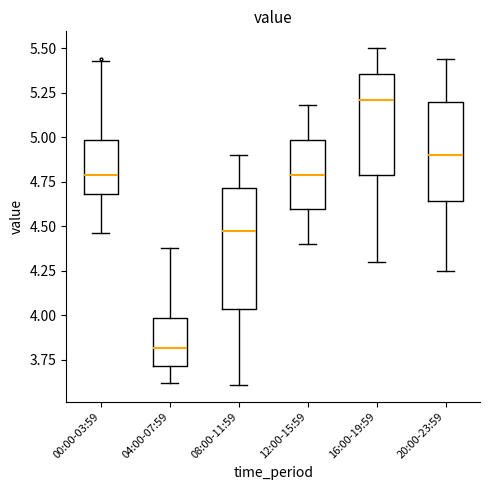

Where does the median line of the box for 12:00-15:59 sit on the y-axis? The values are not printed on the chart, so give them approximately, as read against the axis.

4.80